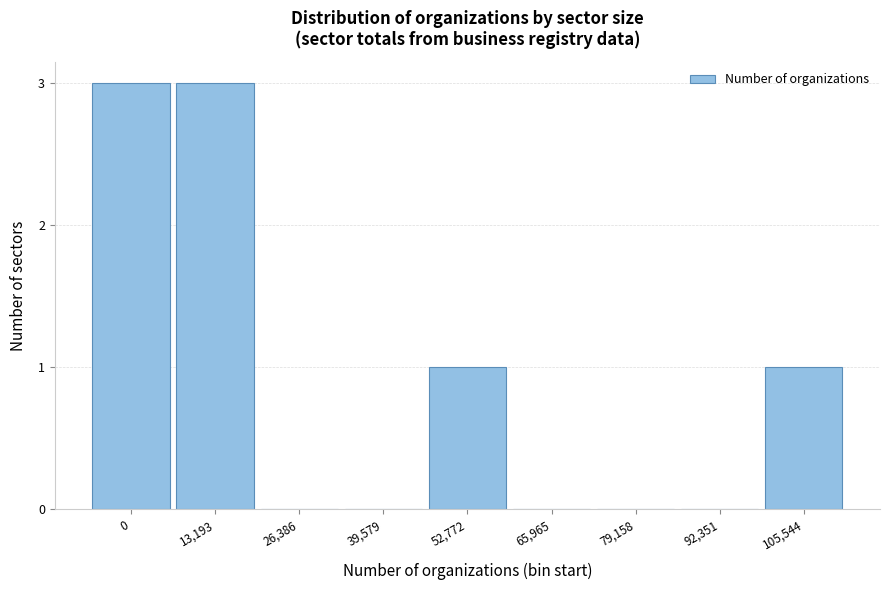

Reading left to right, list all the values displayed in this chart.

0=3	13,193=3	26,386=0	39,579=0	52,772=1	65,965=0	79,158=0	92,351=0	105,544=1